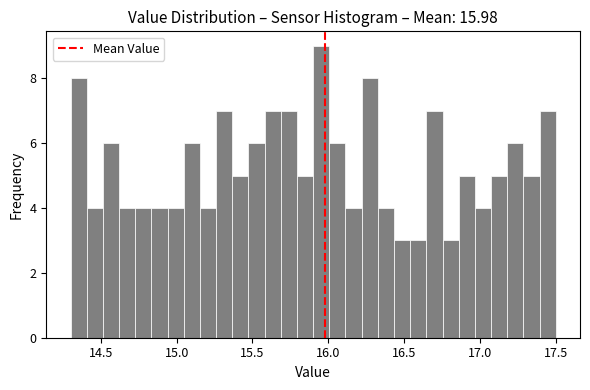

Read against the x-axis, roughly where is the centre of the tallest bar?

15.95